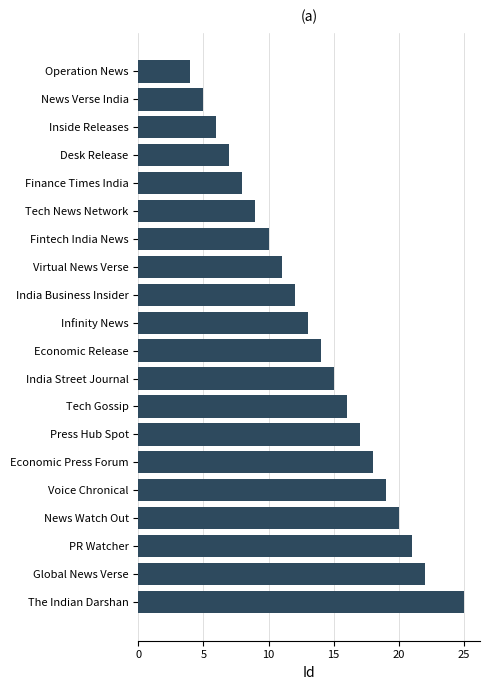

What value does the data have at India Street Journal?

15